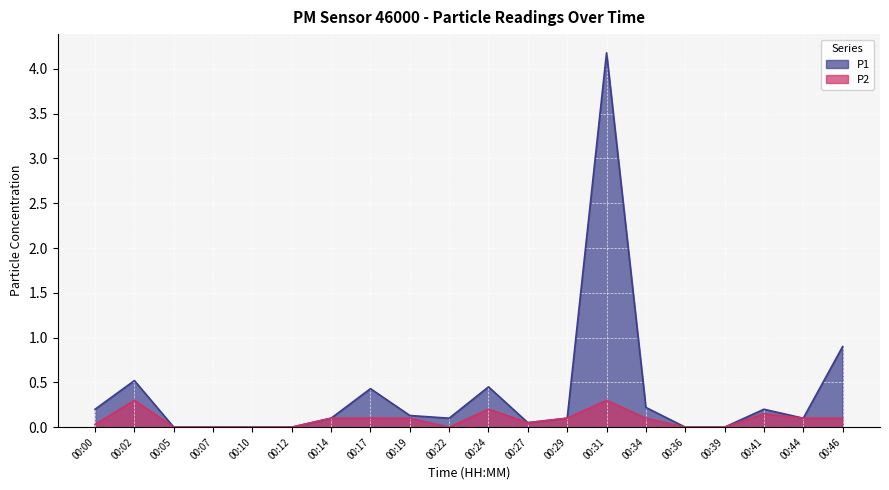

True or false: P1 and P2 cross at least once.

False